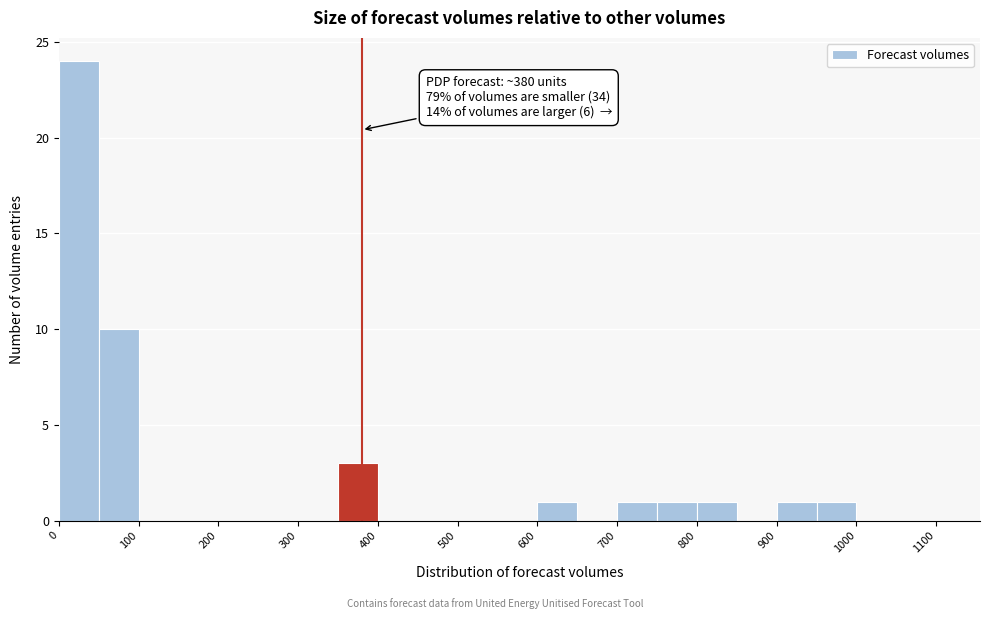

Over which range of the x-axis is the bar tallest?

0 to 50